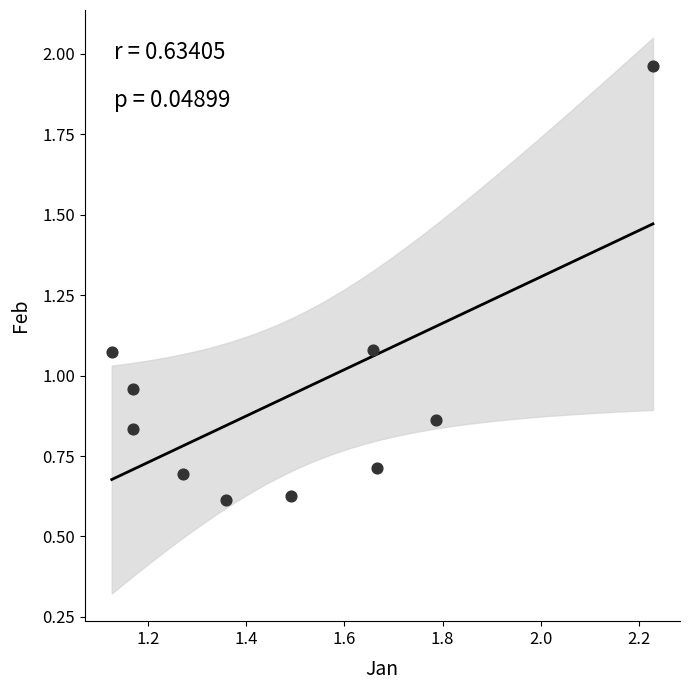

What is the average X value?

1.5